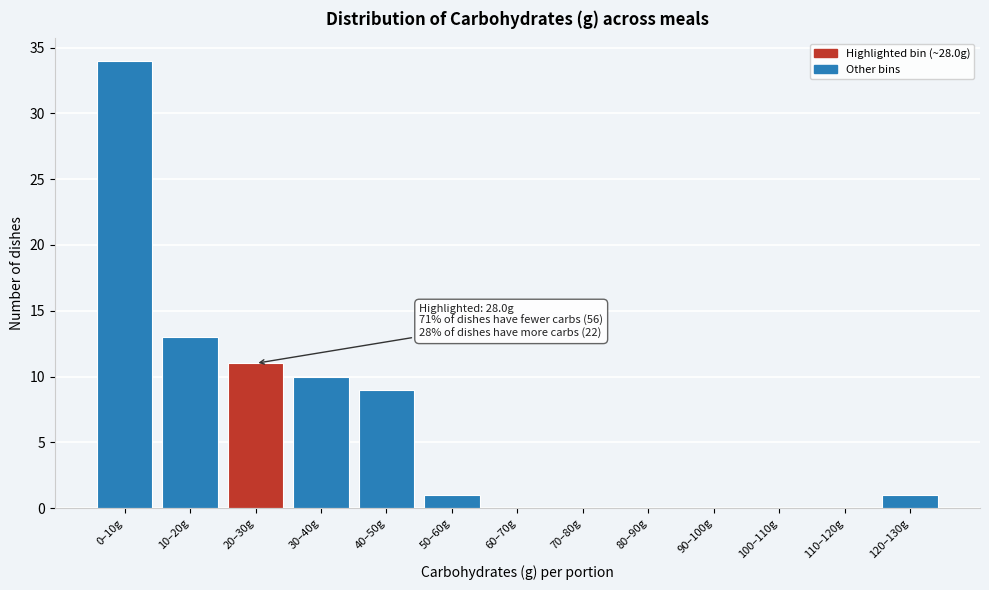

Reading left to right, extract all data points from this chart.

0–10g=34	10–20g=13	20–30g=11	30–40g=10	40–50g=9	50–60g=1	60–70g=0	70–80g=0	80–90g=0	90–100g=0	100–110g=0	110–120g=0	120–130g=1